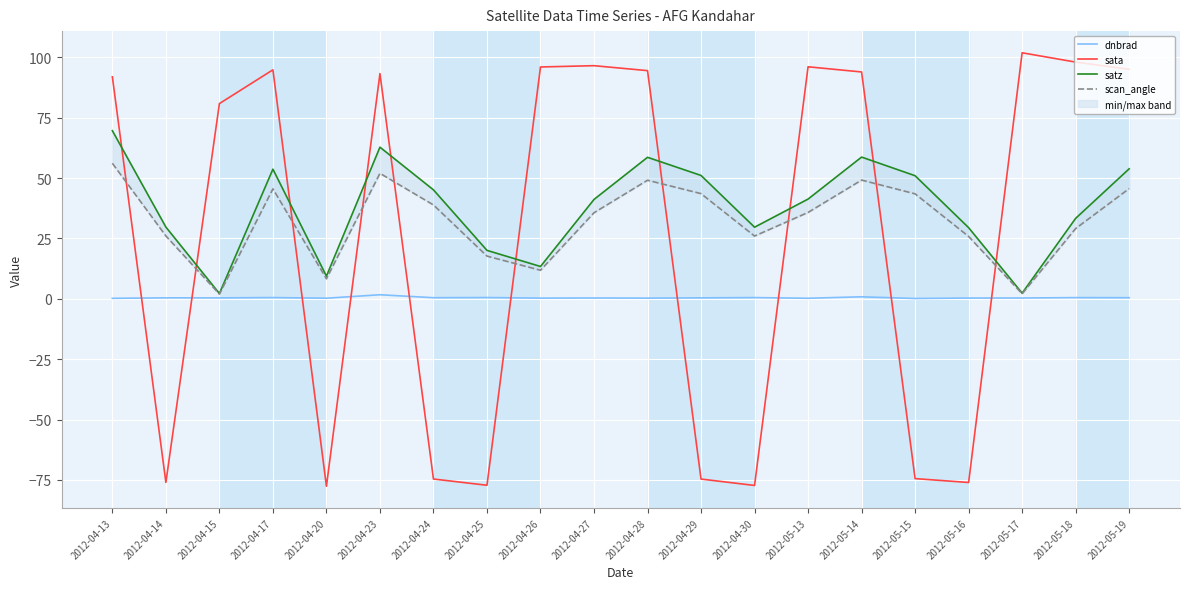

At which label does scan_angle first exceed 35?

2012-04-13